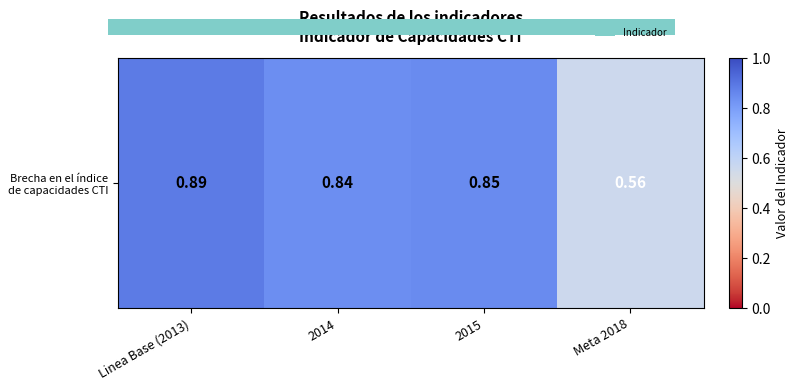

The chart shows a value of 0.8 at 2015. True or false?

True